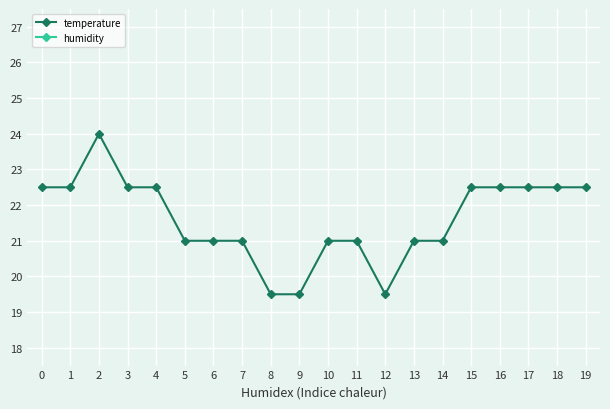

The humidity series shows 40.0 at 0. True or false?

True